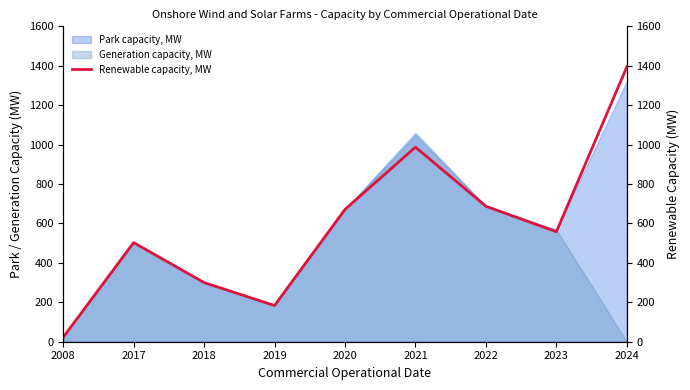

Is the value of Park capacity, MW at 2017 greater than the value of Generation capacity, MW at 2022?

No